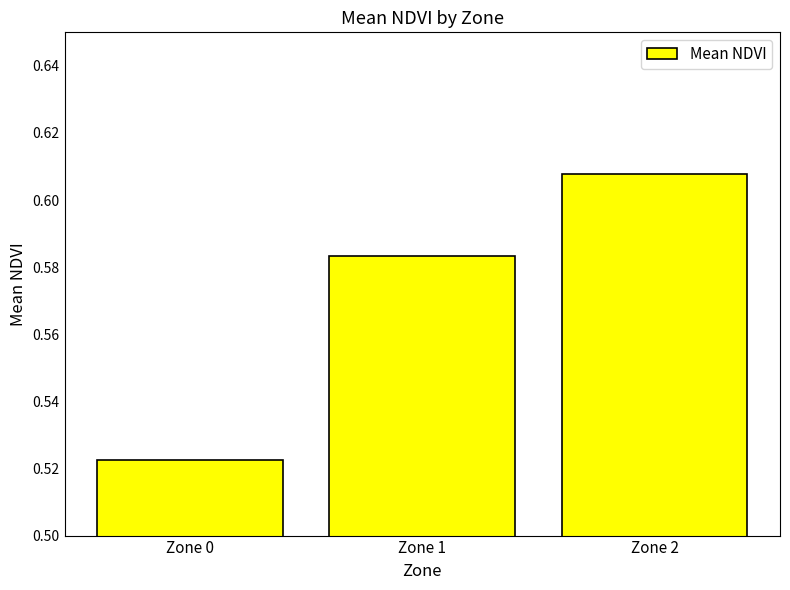

Which label corresponds to the smallest value in the chart?

Zone 0